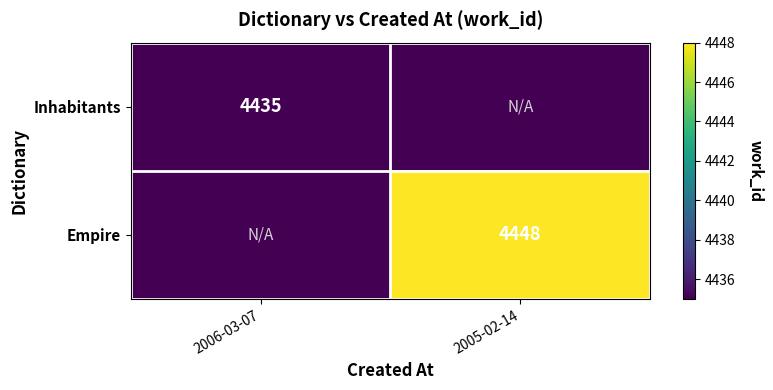

What is the total value across all series at 2006-03-07?

4435